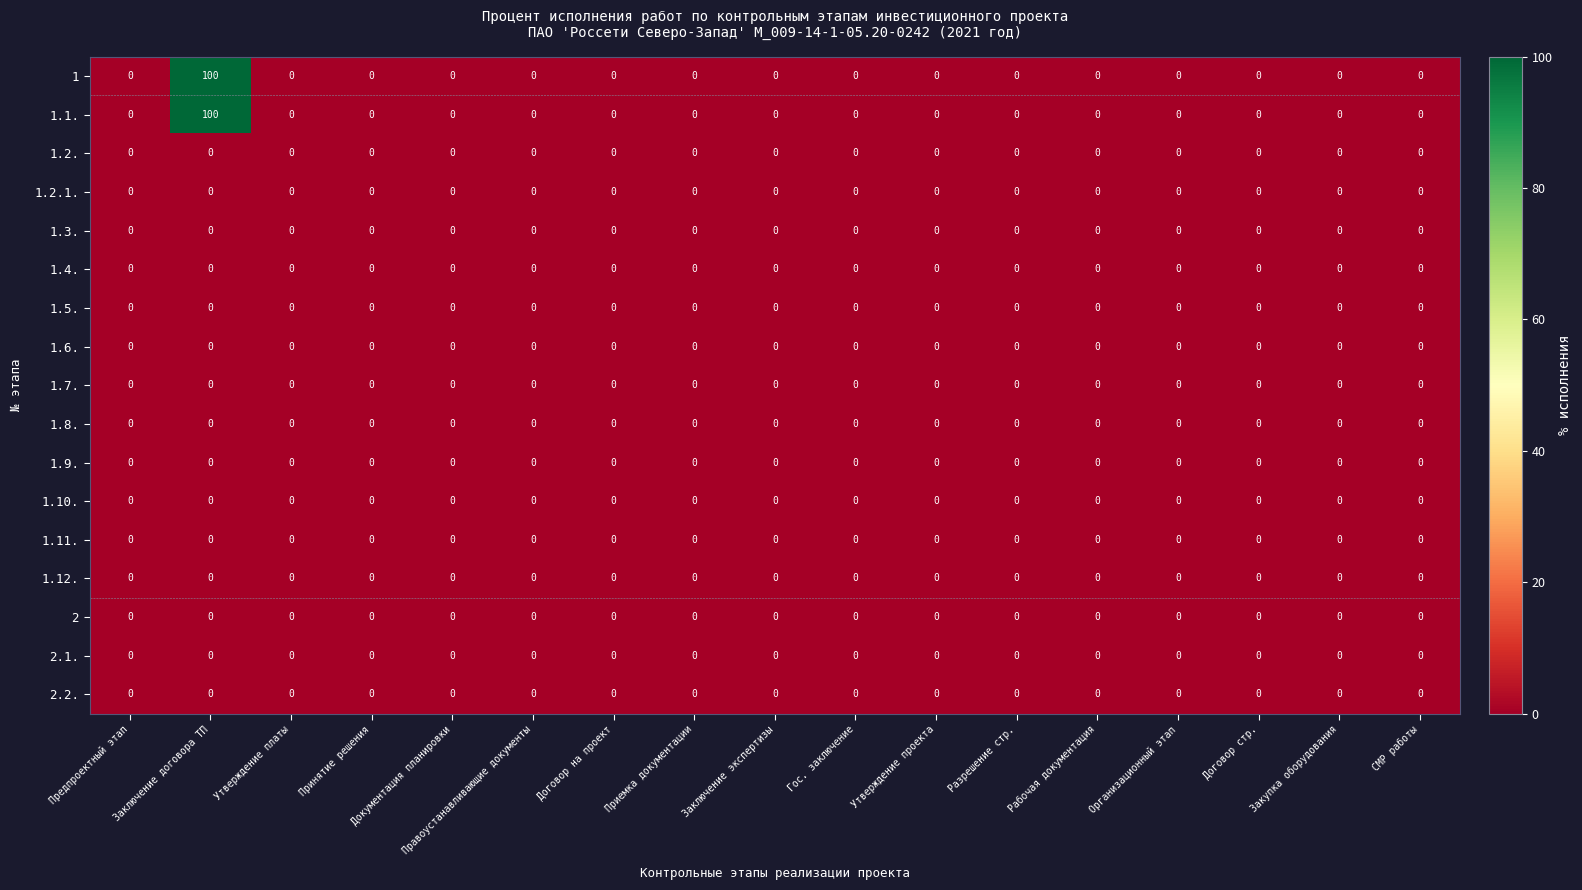

At which category is the sum across all series the highest?

Заключение договора ТП